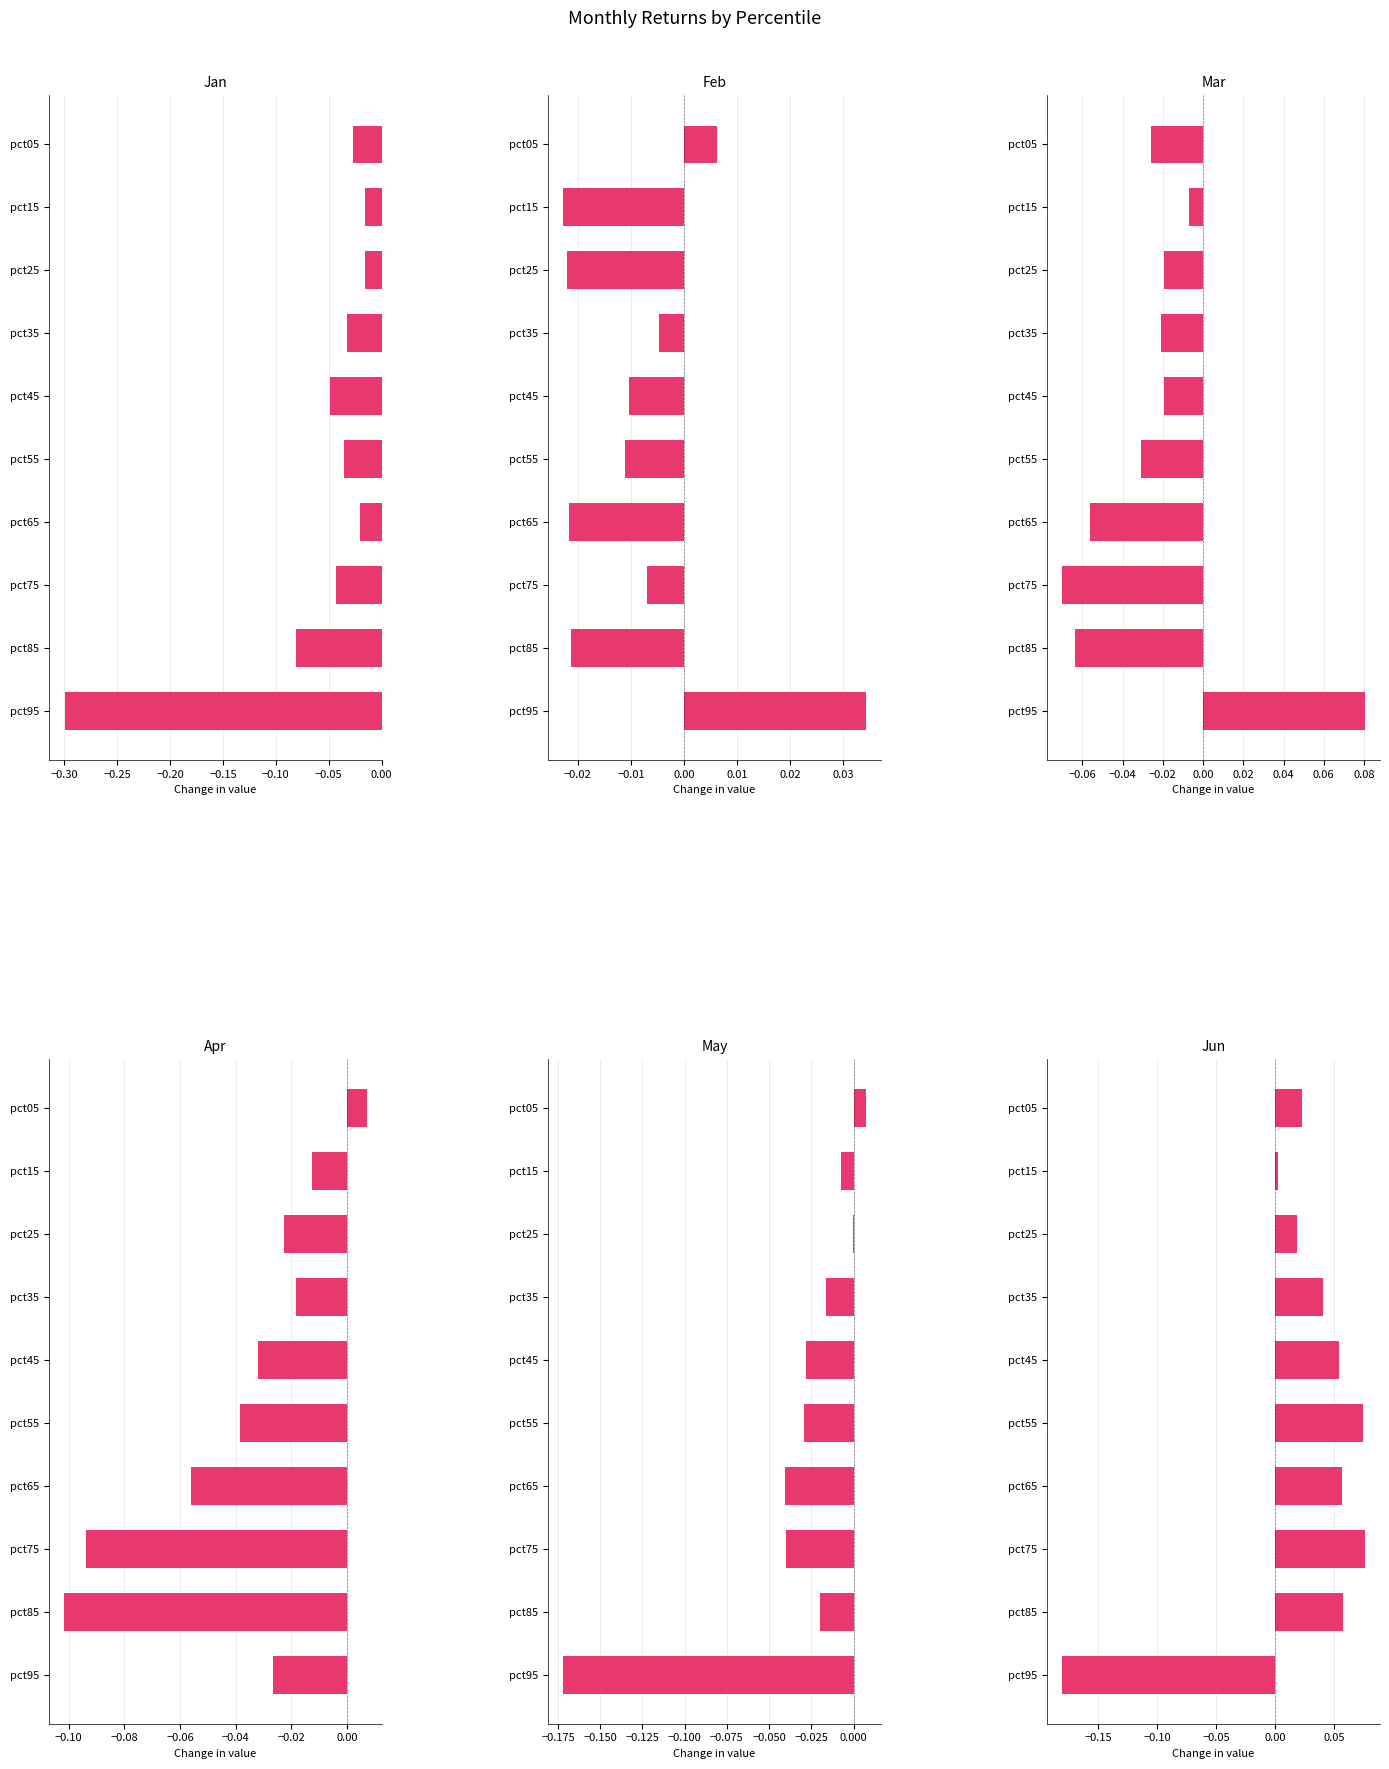

How many bars are there in each group?

6